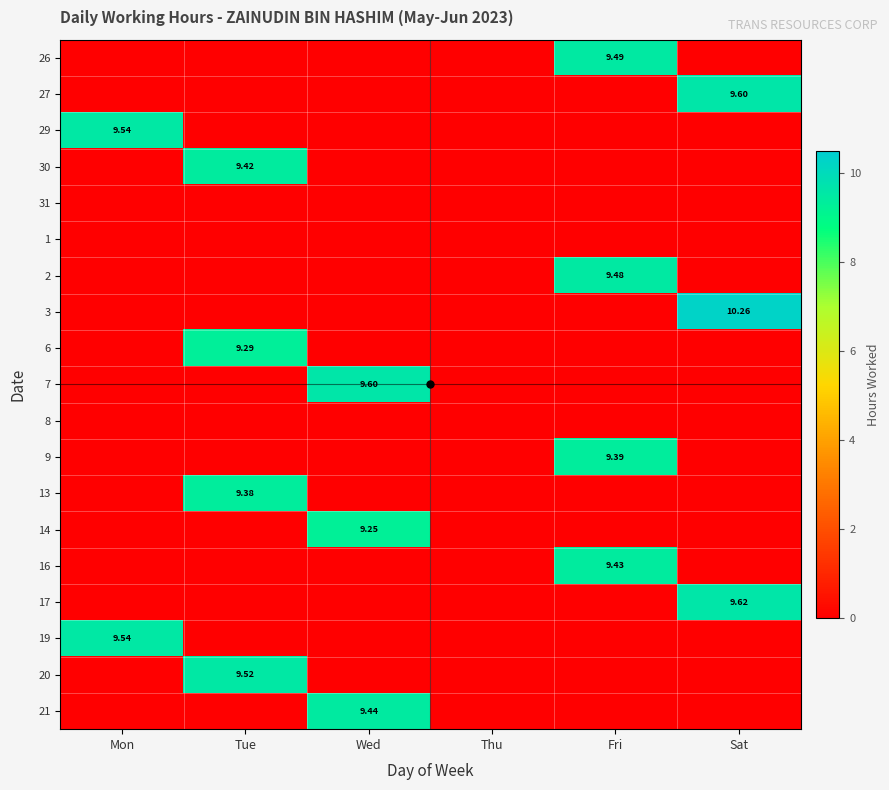

At which label does 27 reach its minimum?

Mon